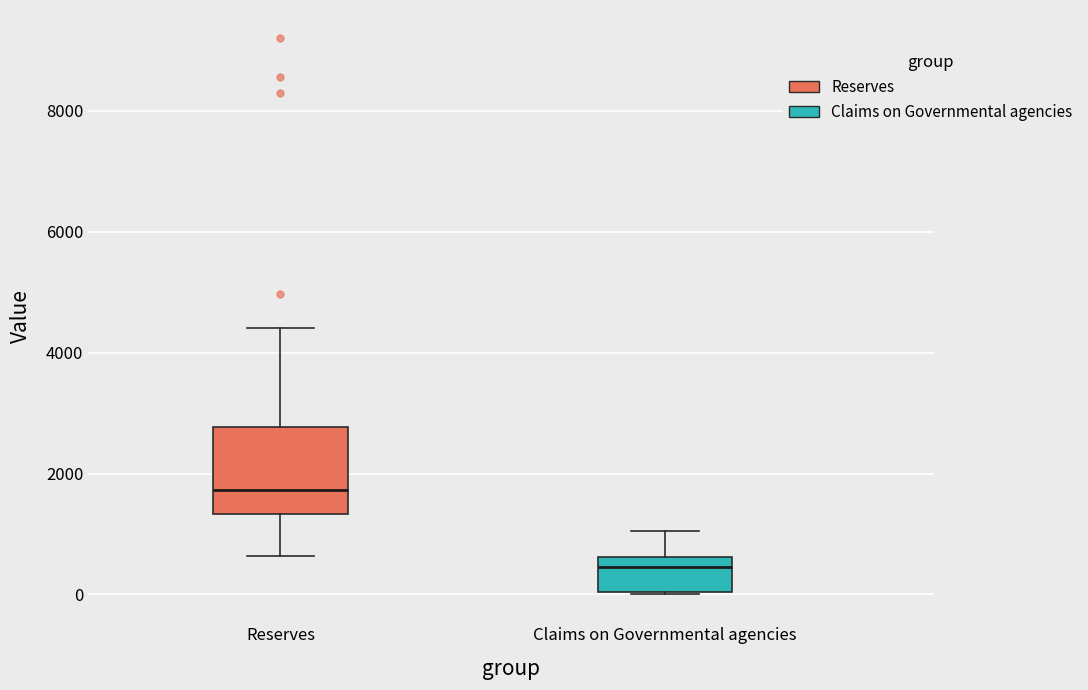

Where is the lower edge of the box for Claims on Governmental agencies on the y-axis? The values are not printed on the chart, so give them approximately, as read against the axis.

0